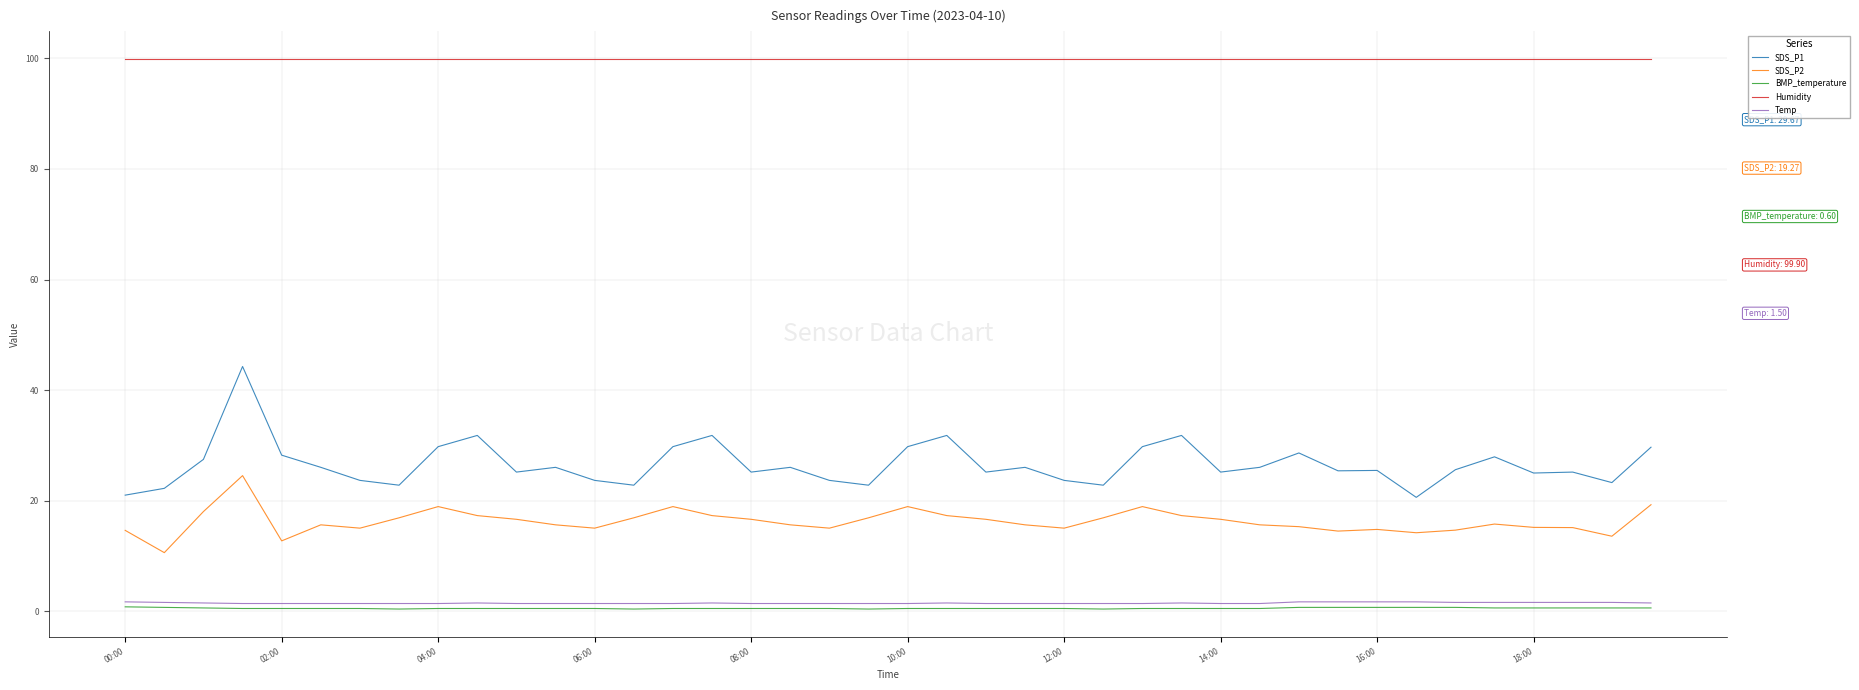

Which series has the largest total across all categories?

Humidity